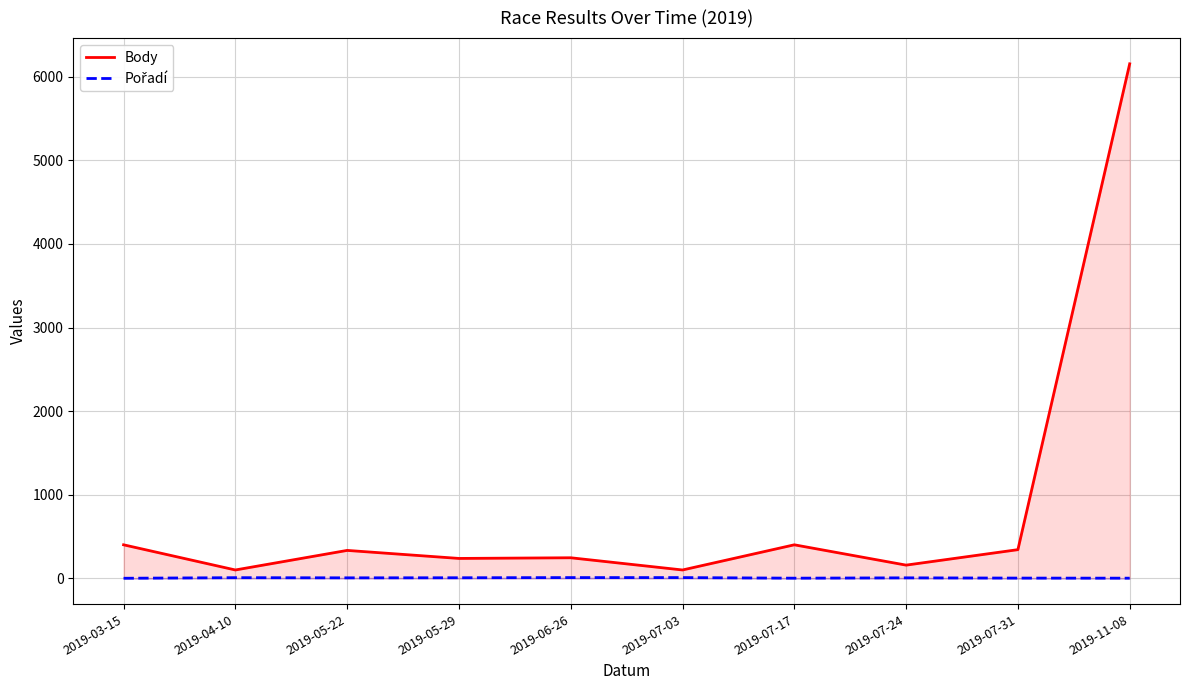

Which has a higher value, 2019-05-29 or 2019-06-26?

2019-06-26